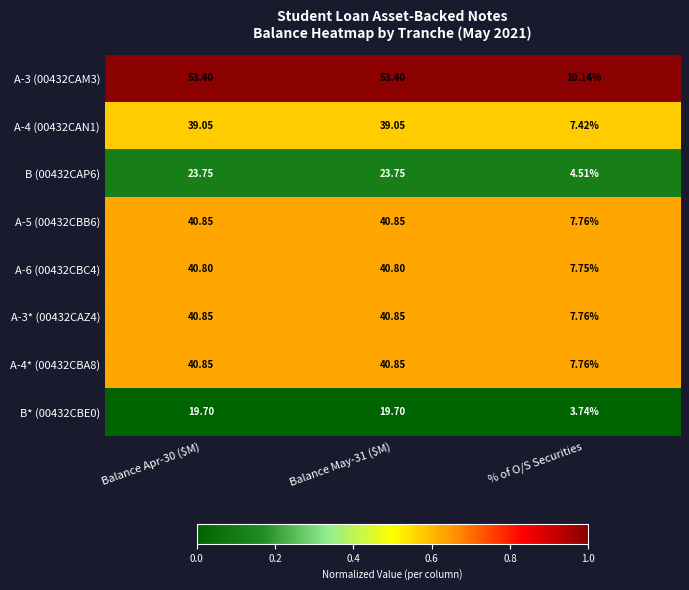

How many data points does each series have?

3